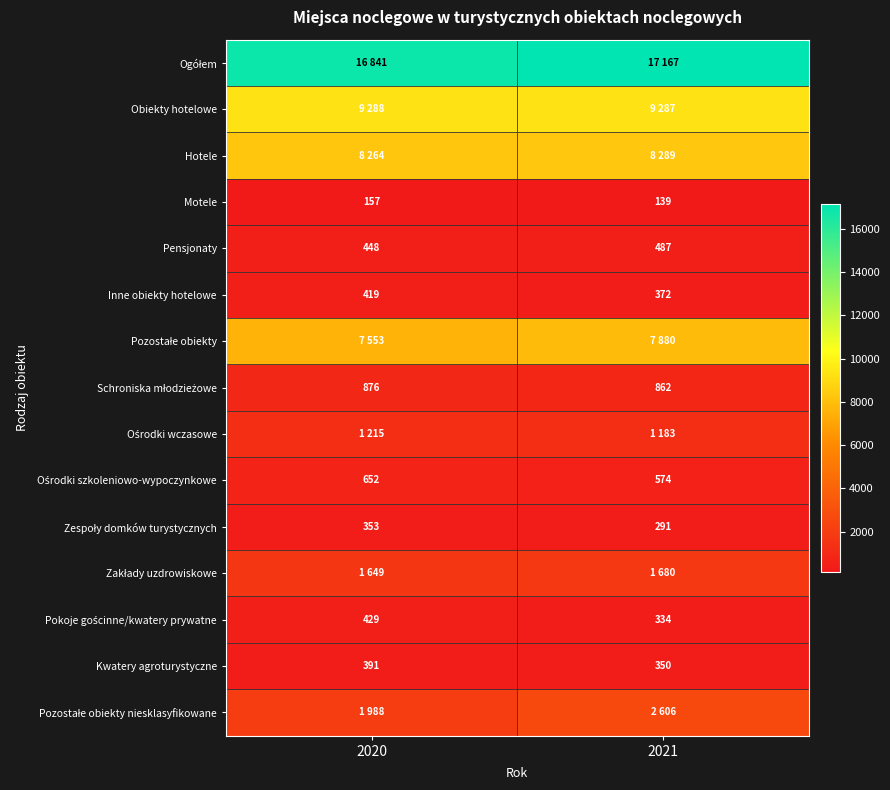

Which has a higher value, 2020 or 2021?

2021